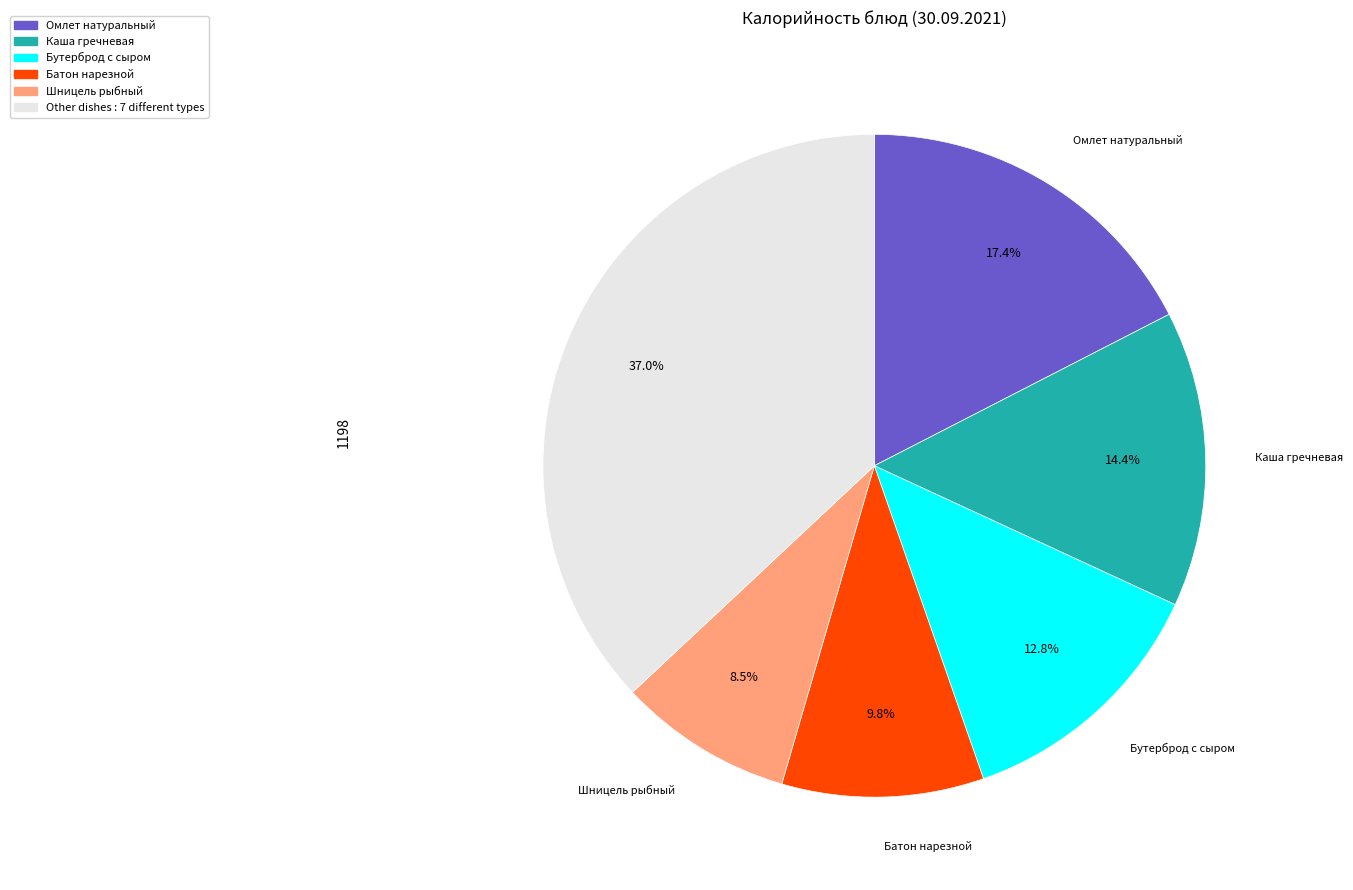

Is there any slice that represents more than half of the pie?

No